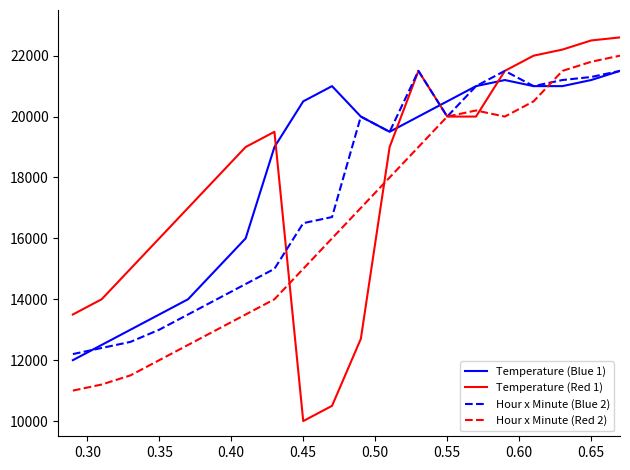

True or false: Hour x Minute (Red 2) and Temperature (Blue 1) cross at least once.

True